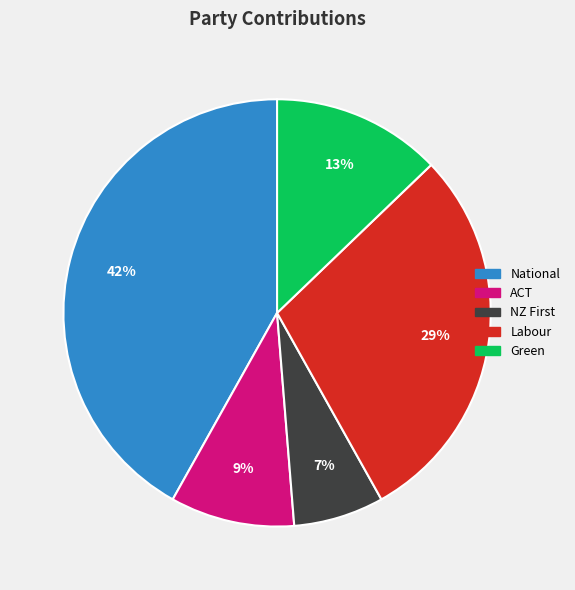

Combined, do Labour and National account for over 50%?

Yes